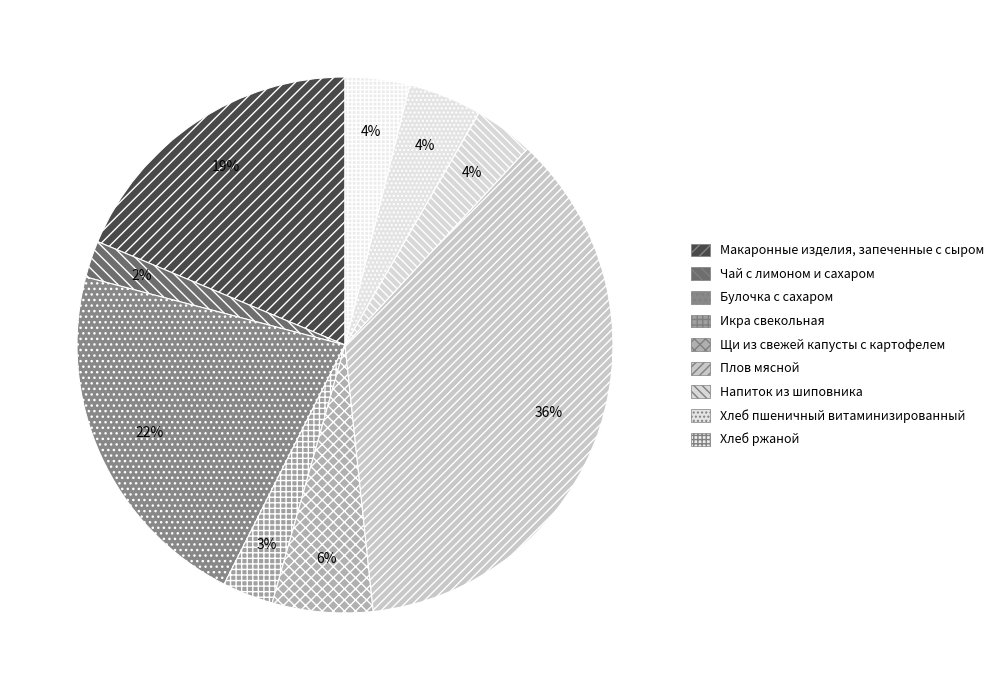

Which slice is the smallest?

Чай с лимоном и сахаром